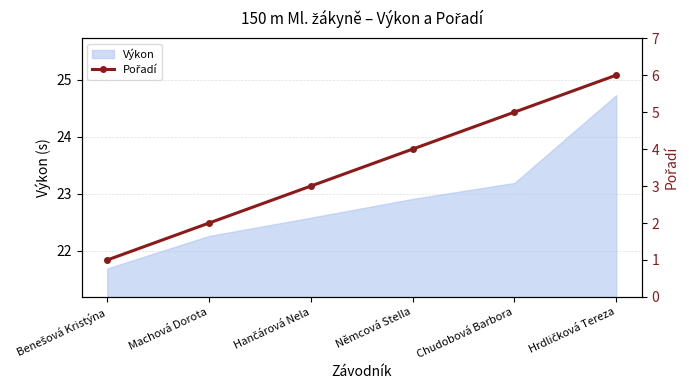

Is it true that Výkon equals 22.3 at Machová Dorota?

True